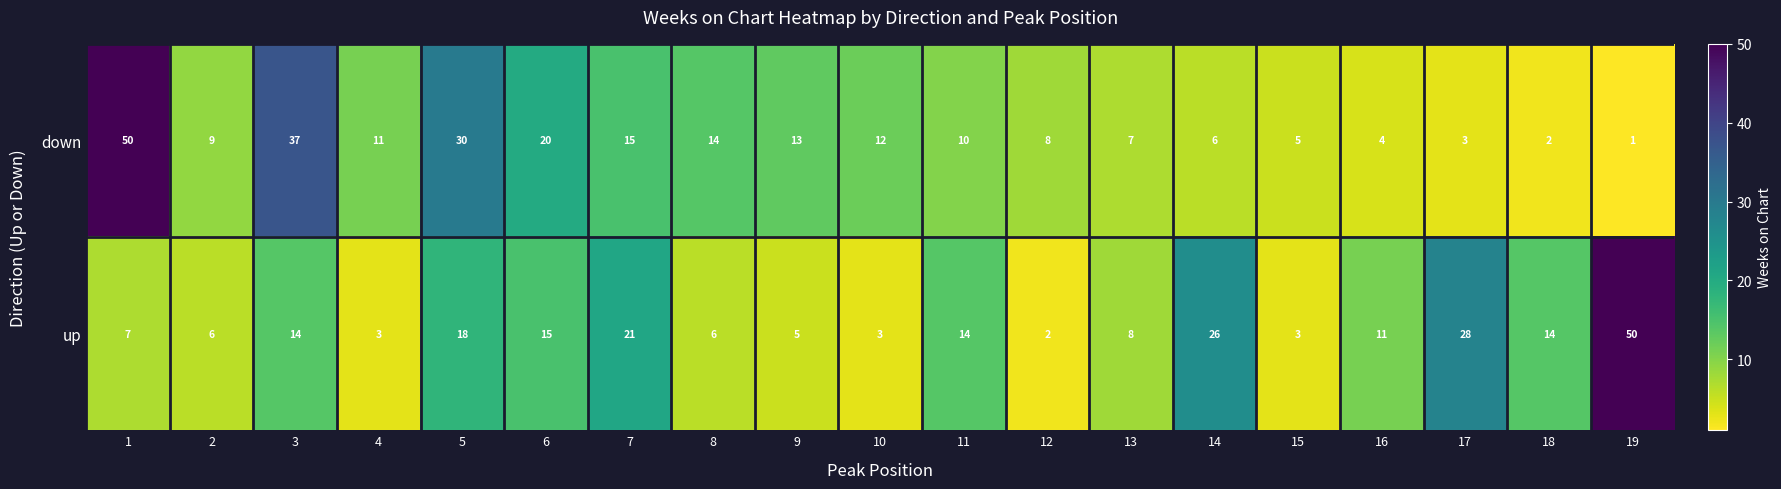

What is the spread (max minus min) of values at 3?

23